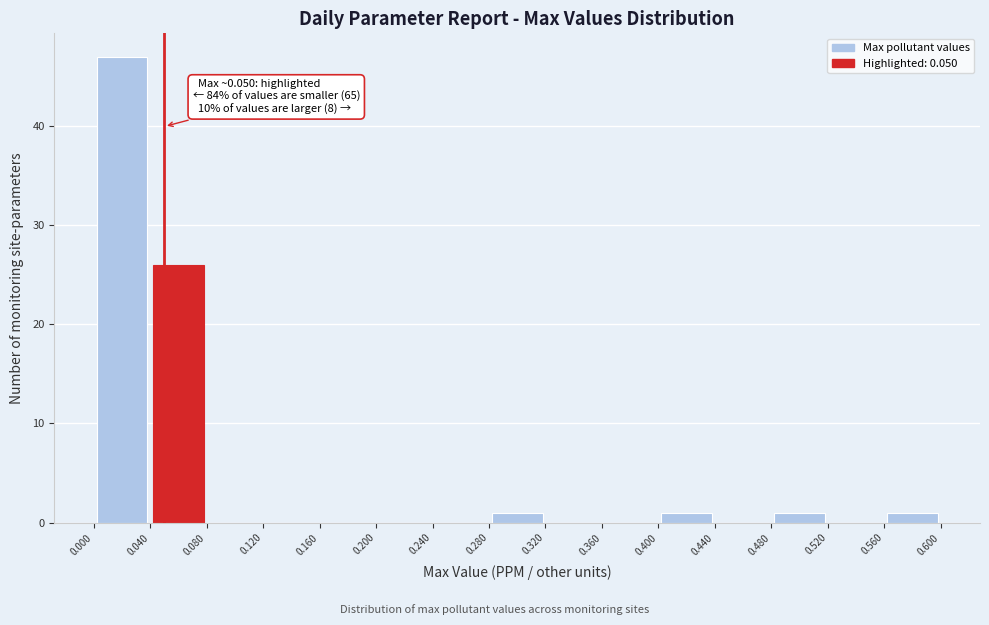

Over which range of the x-axis is the bar tallest?

0.000 to 0.040